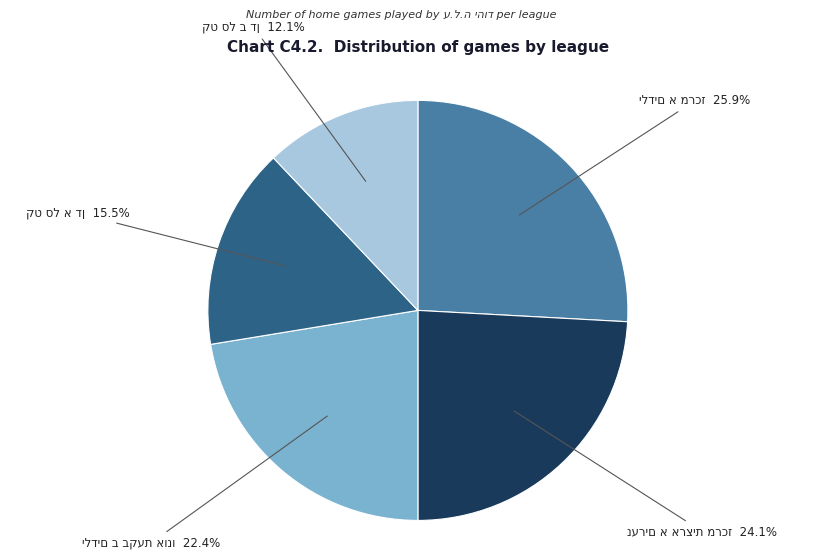

Does any single category account for the majority?

No